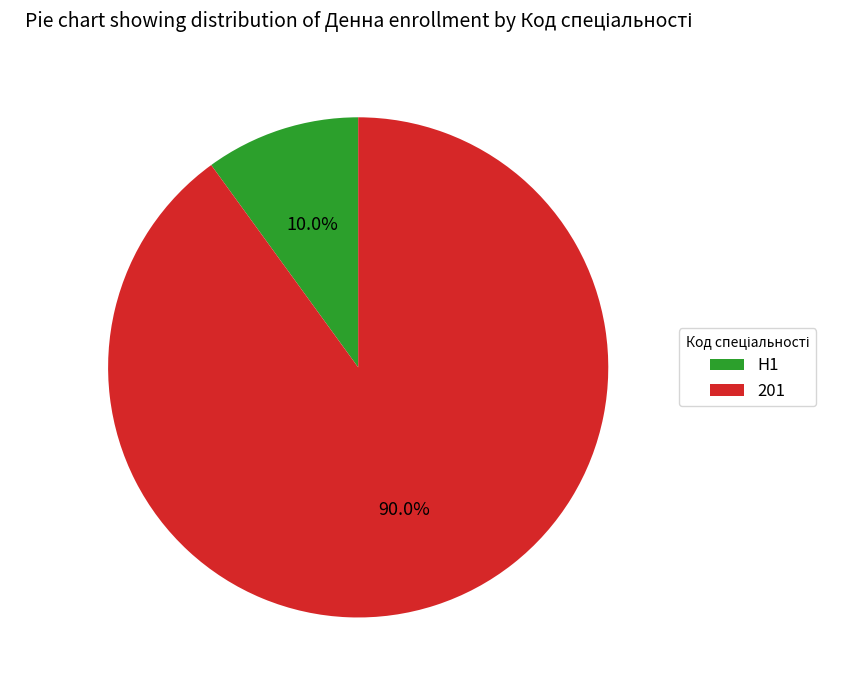

How many segments does this pie chart have?

2